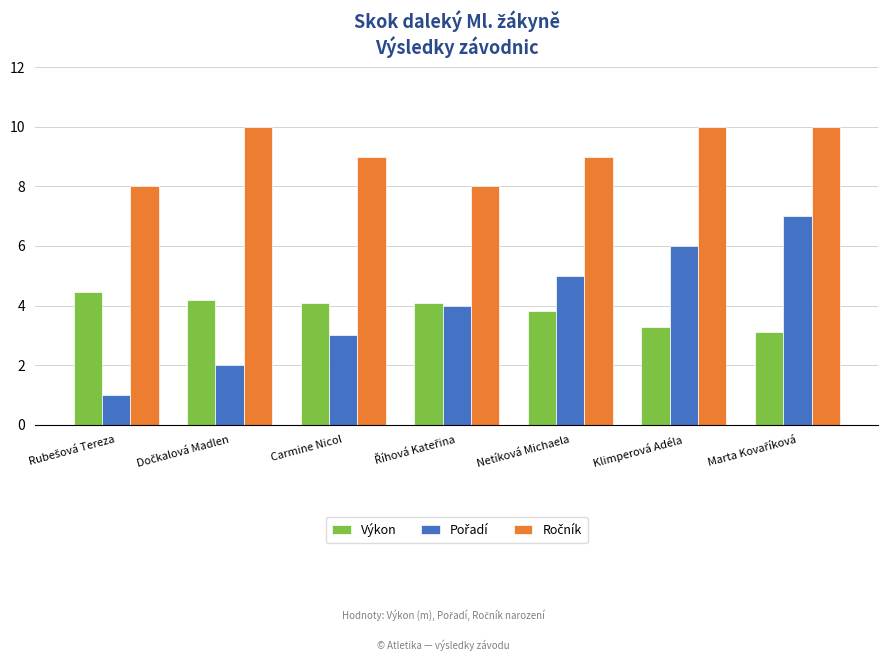

What is the greatest value displayed?

10.0